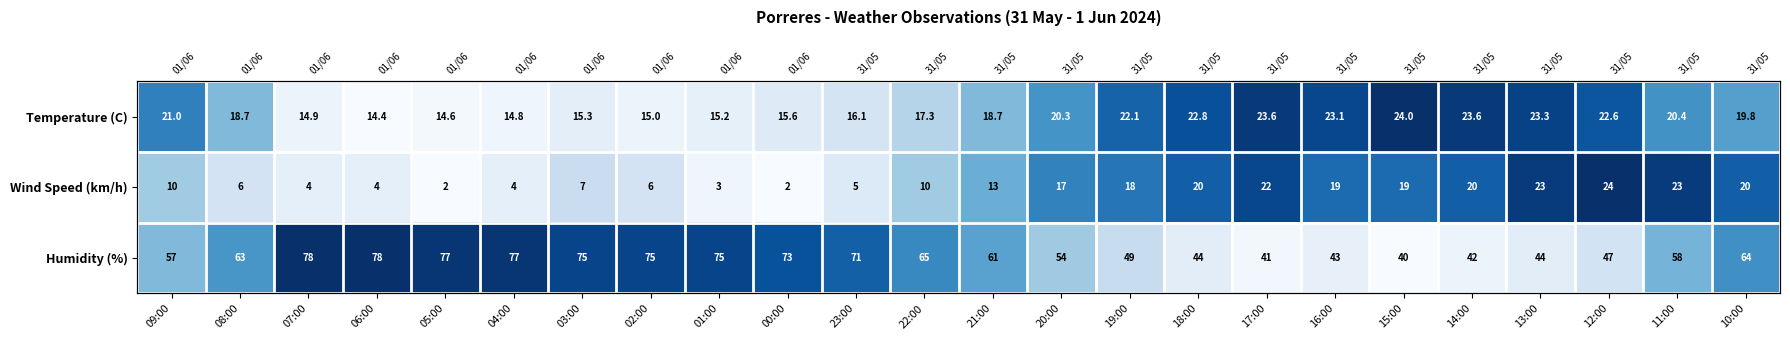

Which label corresponds to the smallest value in the chart?

06:00